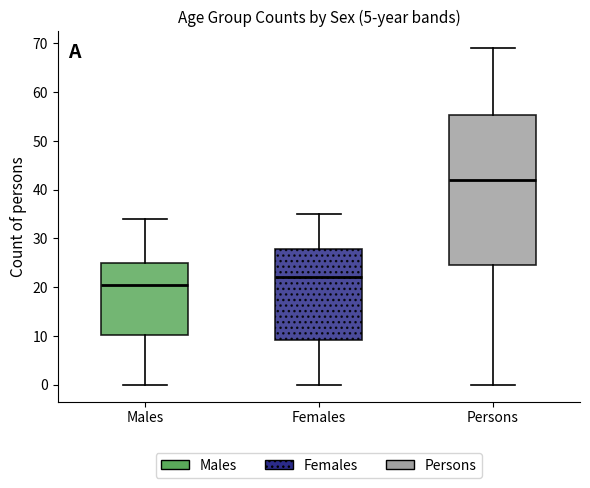

Reading left to right, read every box against the y-axis: the position of its median line, the range the box covers, and the ends of its whiskers. The values are not printed on the chart, so give them approximately, as read against the axis.

Males: median 21, box 10 to 25, whiskers 0 to 34
Females: median 22, box 9 to 28, whiskers 0 to 35
Persons: median 42, box 25 to 55, whiskers 0 to 69